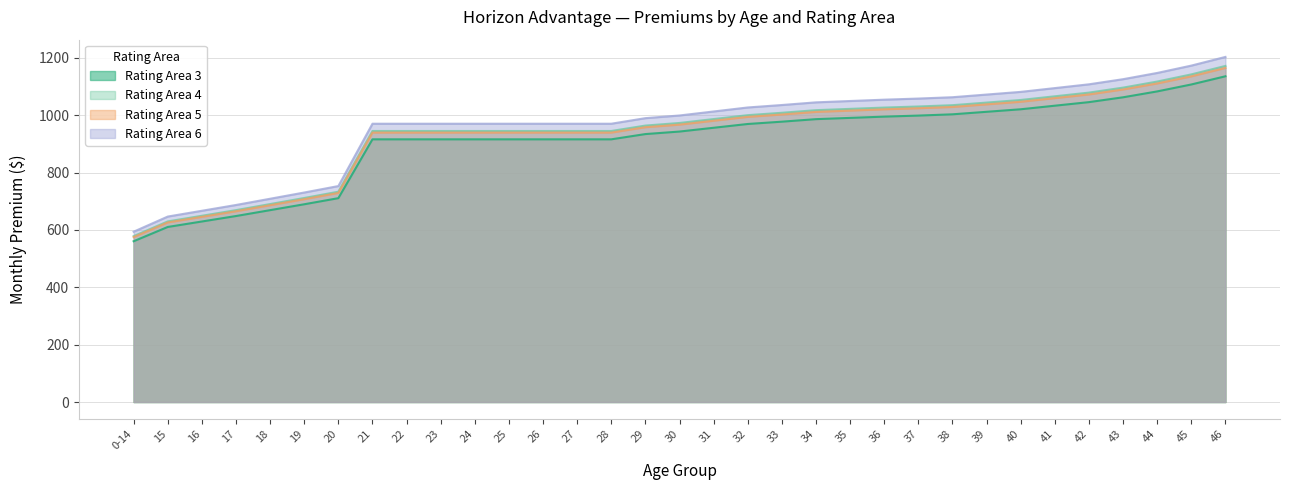

What position from the right is 30?

17